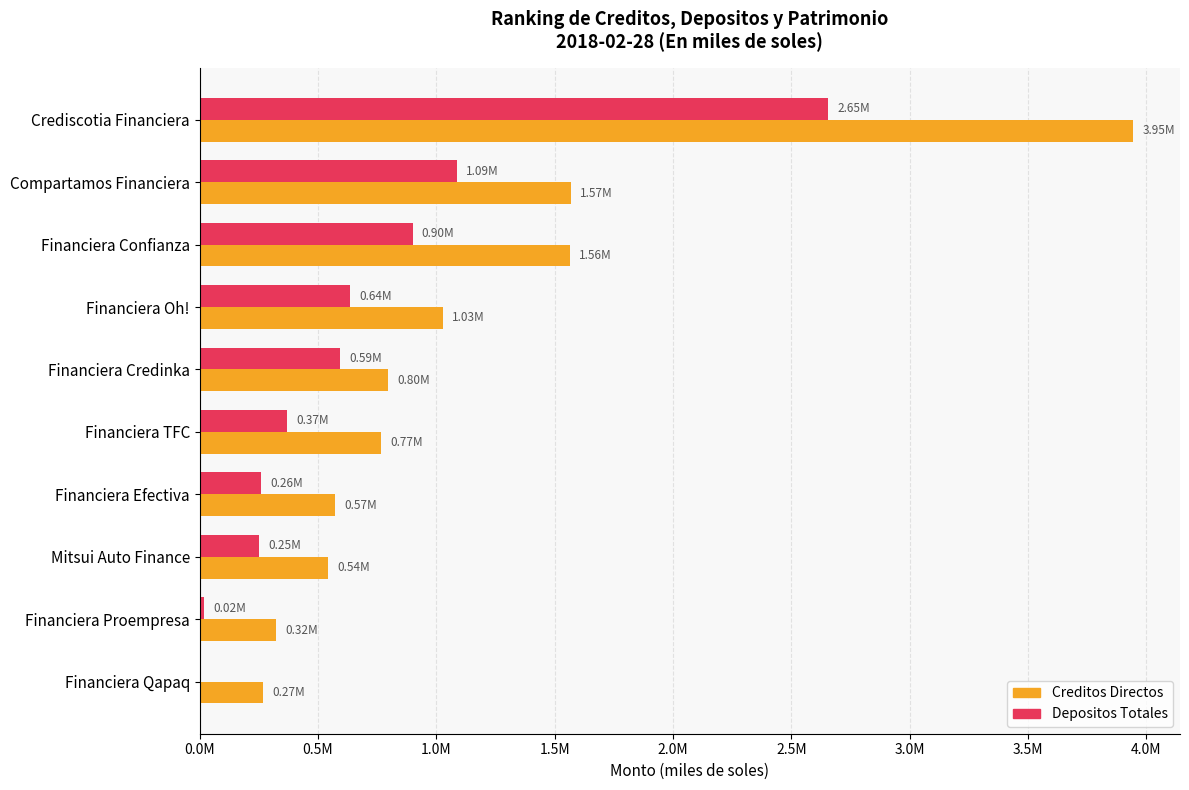

Which series has the widest spread of values?

Creditos Directos